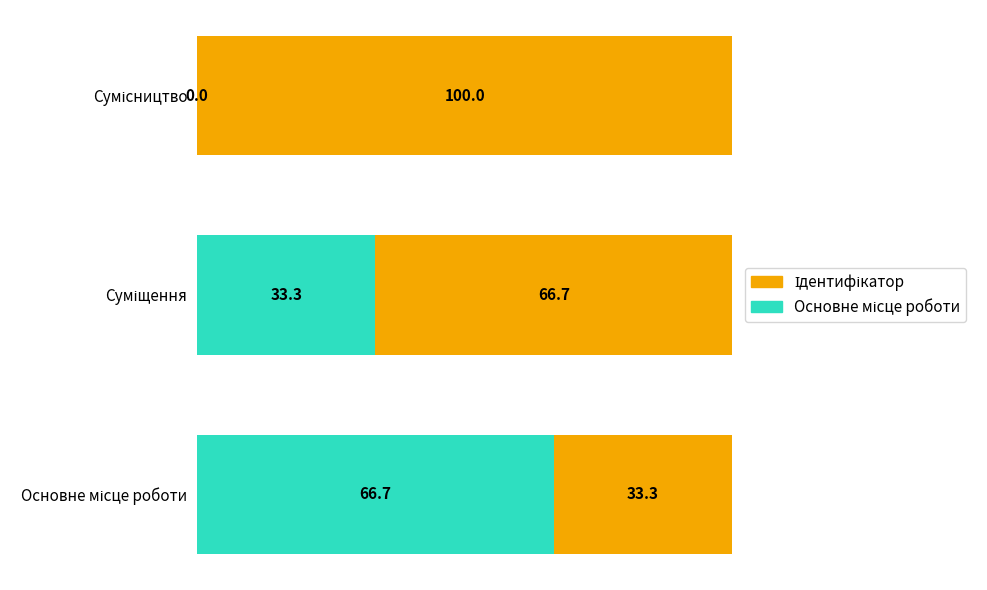

How many categories are shown in the chart?

3